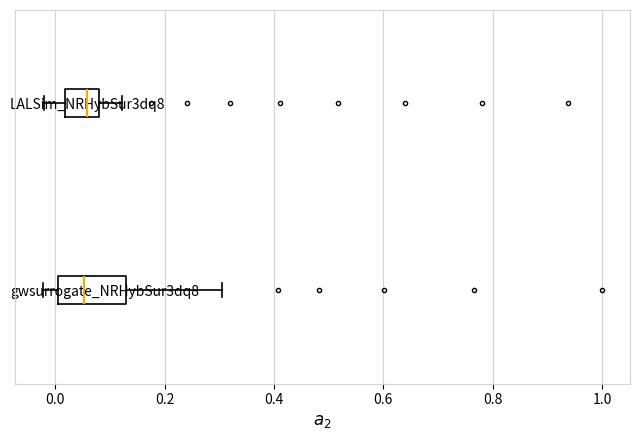

Reading bottom to top, transcribe this box plot: for each box, give where its median line is, the range the box spans, and where its two whiskers end, as read against the x-axis. The values are not printed on the chart, so give them approximately, as read against the axis.

gwsurrogate_NRHybSur3dq8: median 0.06, box 0.00 to 0.12, whiskers -0.02 to 0.30
LALSim_NRHybSur3dq8: median 0.06, box 0.02 to 0.08, whiskers -0.02 to 0.12